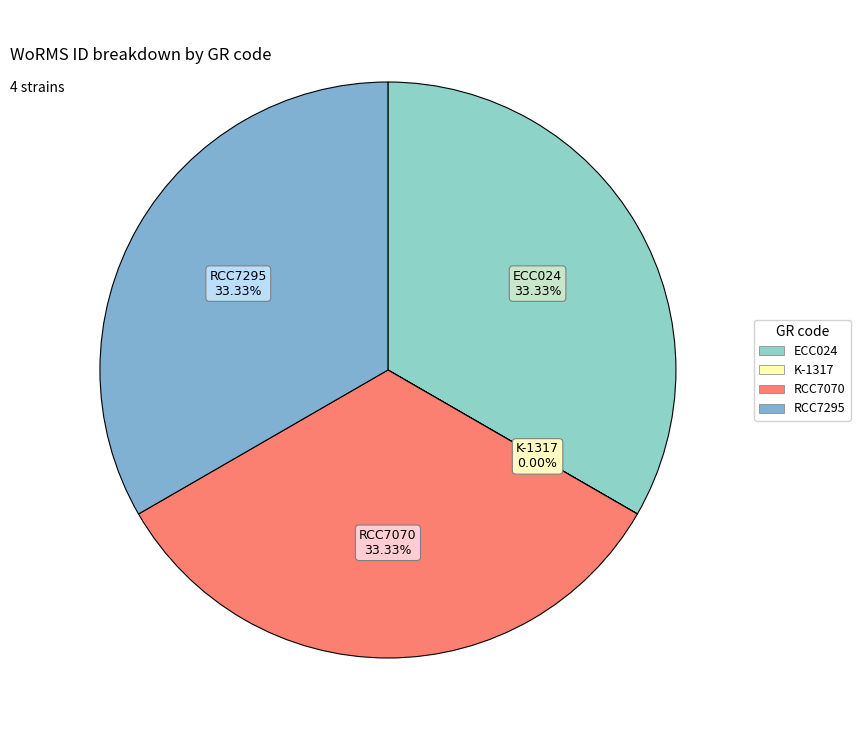

The RCC7070 slice represents 33% of the pie. True or false?

True